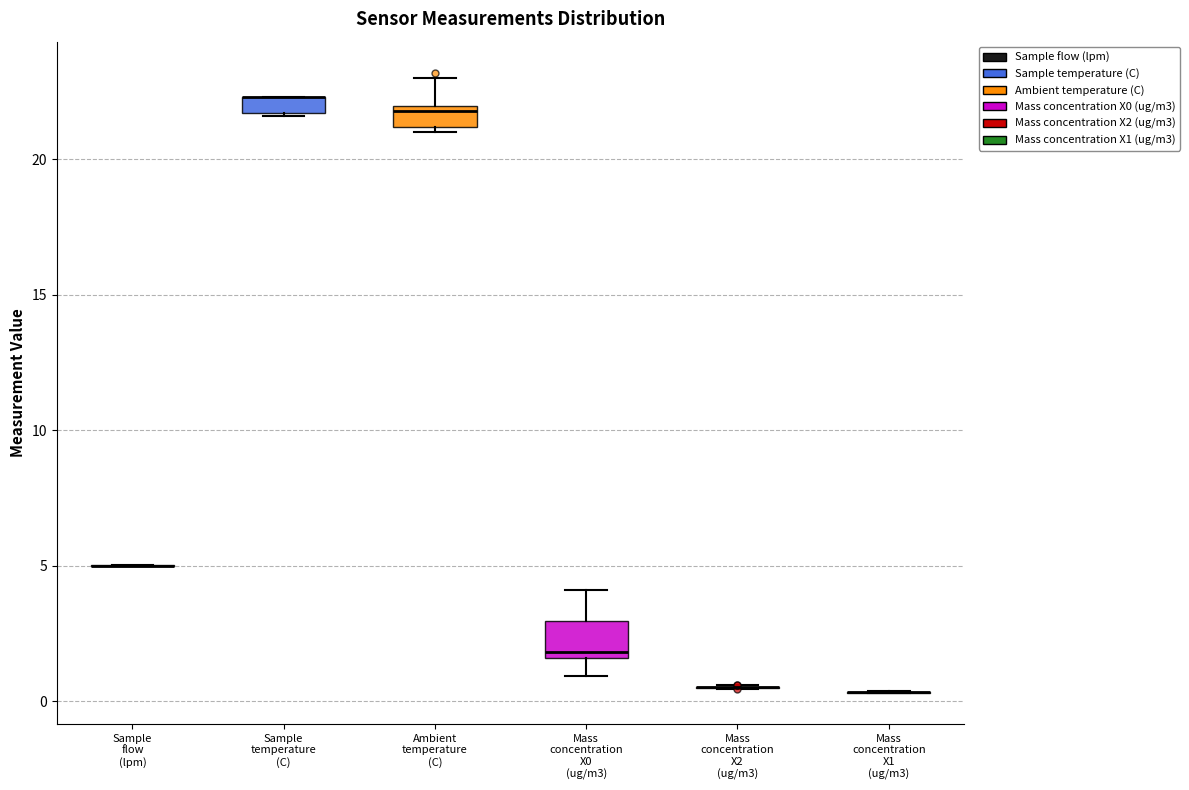

Which box is the tallest, from its lower edge to its upper edge?

Mass concentration X0 (ug/m3)